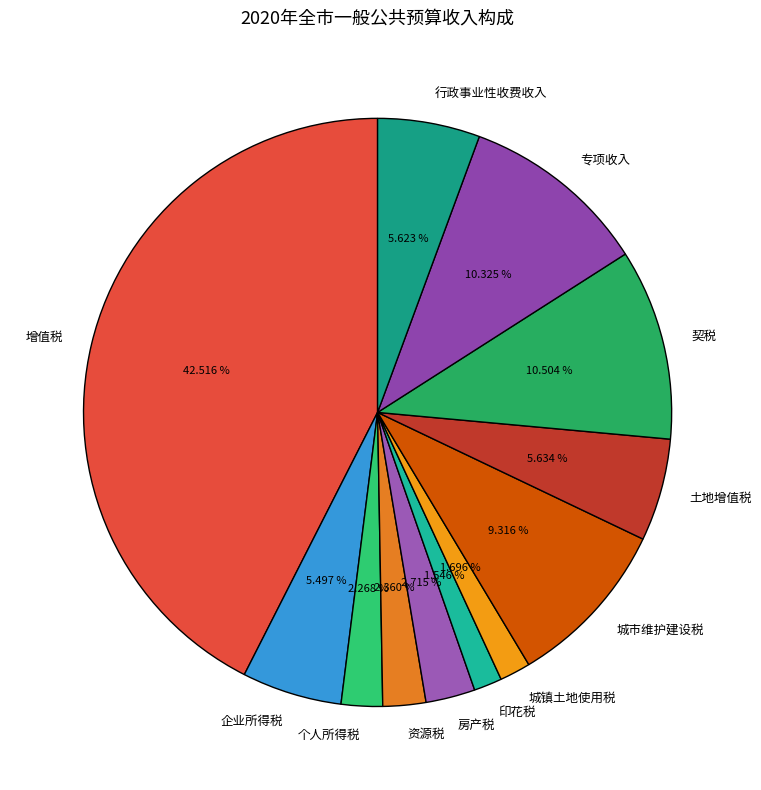

What is the total percentage of 印花税 and 城镇土地使用税?

3.2%